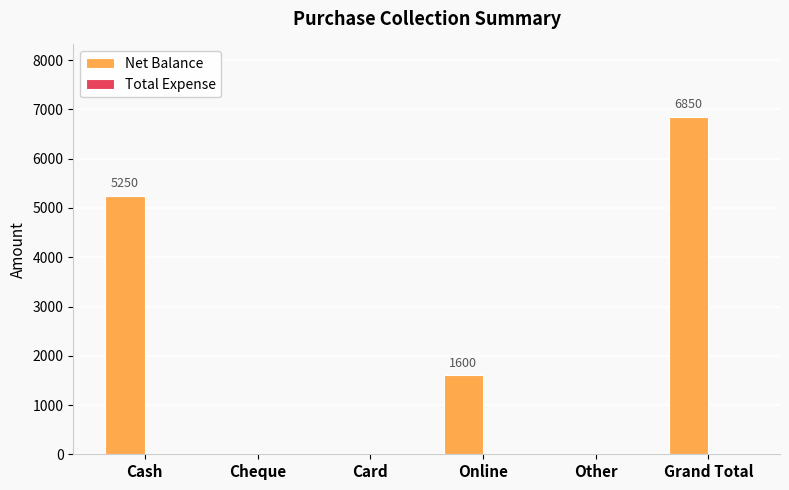

What is the maximum value shown in the chart?

6850